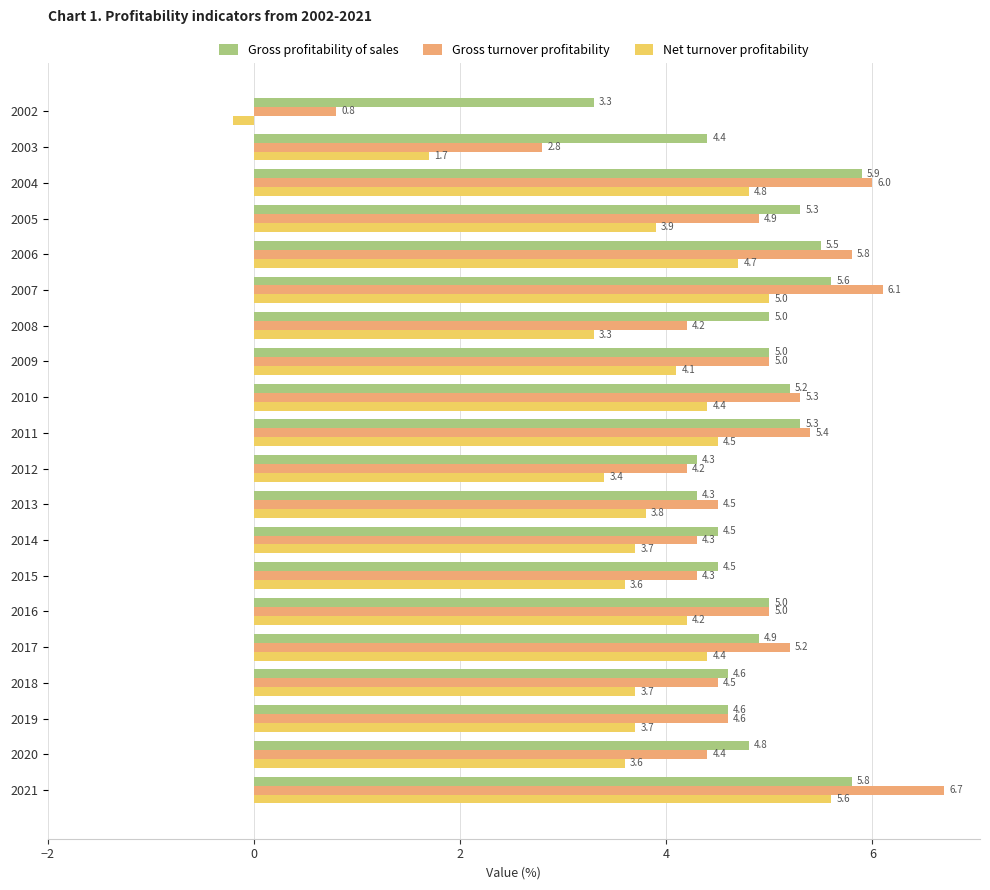

Is it true that Gross profitability of sales equals 2.5 at 2018?

False